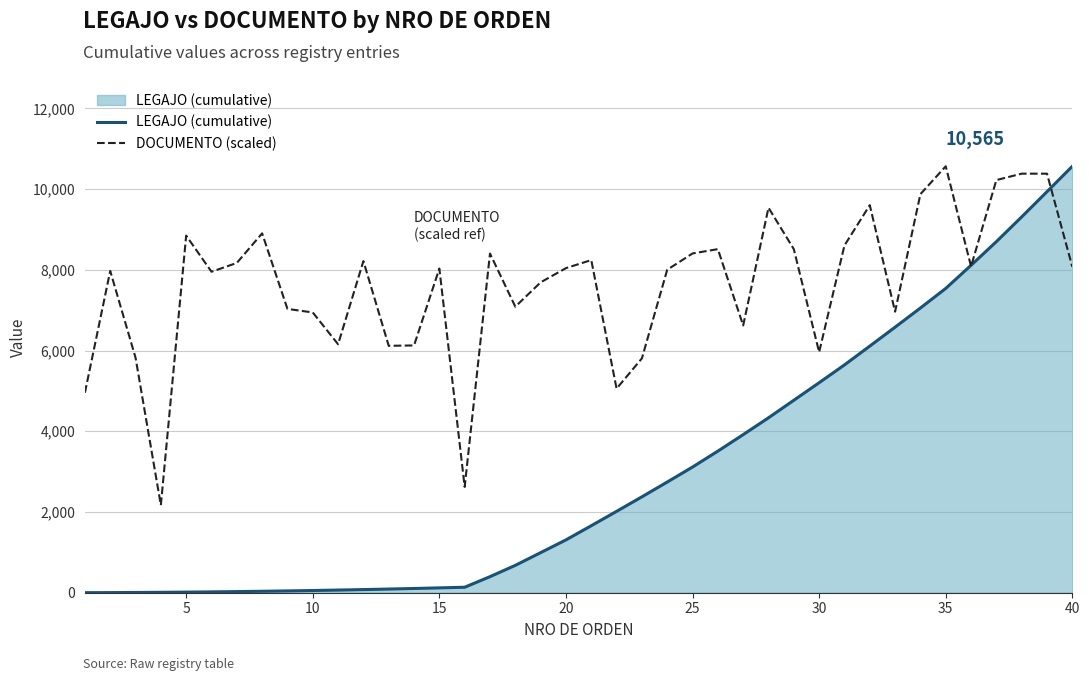

True or false: LEGAJO (cumulative) and DOCUMENTO (scaled) cross at least once.

True